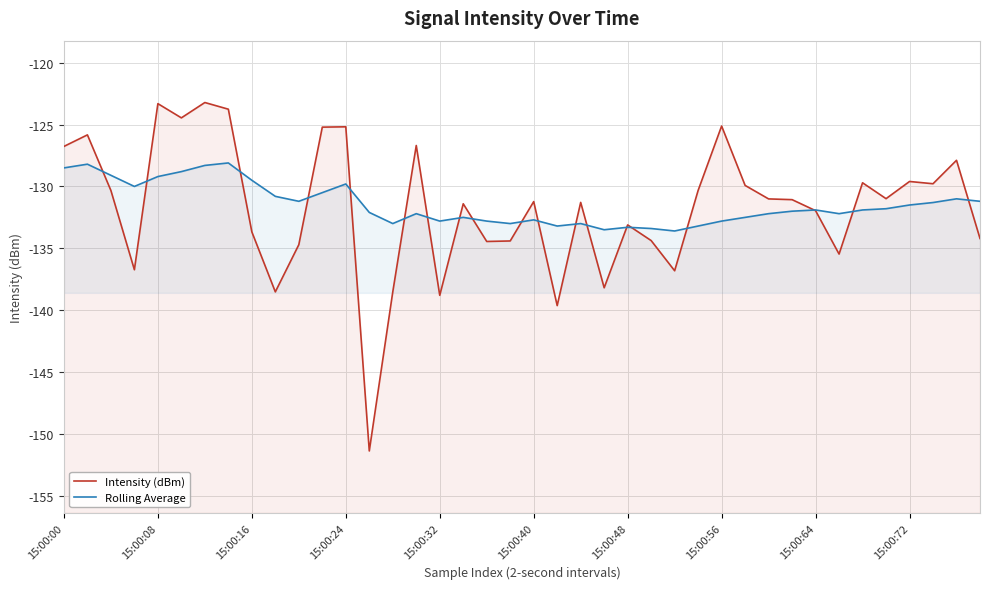

Which label corresponds to the smallest value in the chart?

13